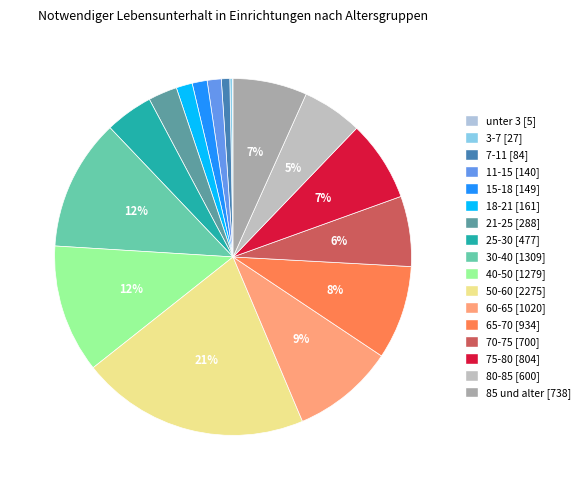

To the nearest percent, what portion does 80-85 represent?

5%